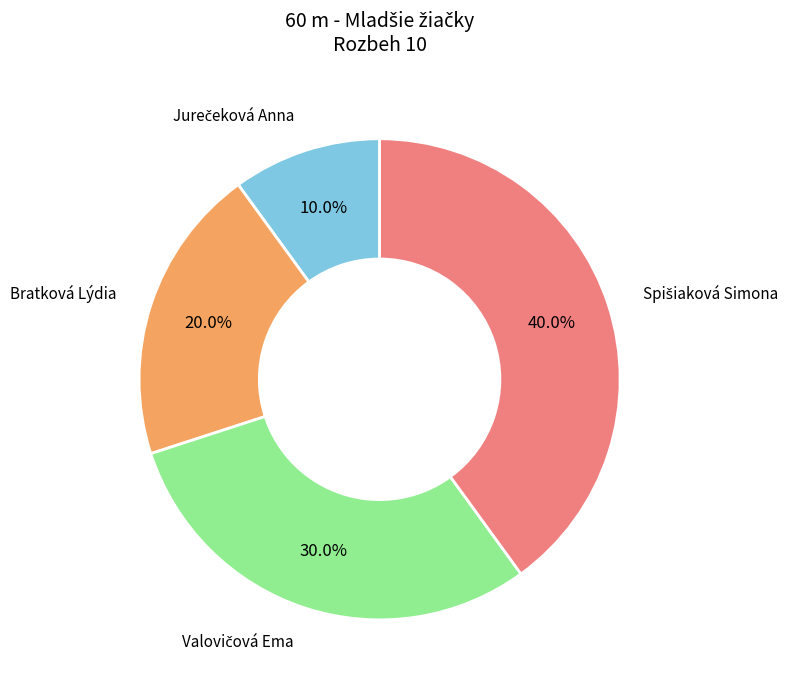

Is there any slice that represents more than half of the pie?

No